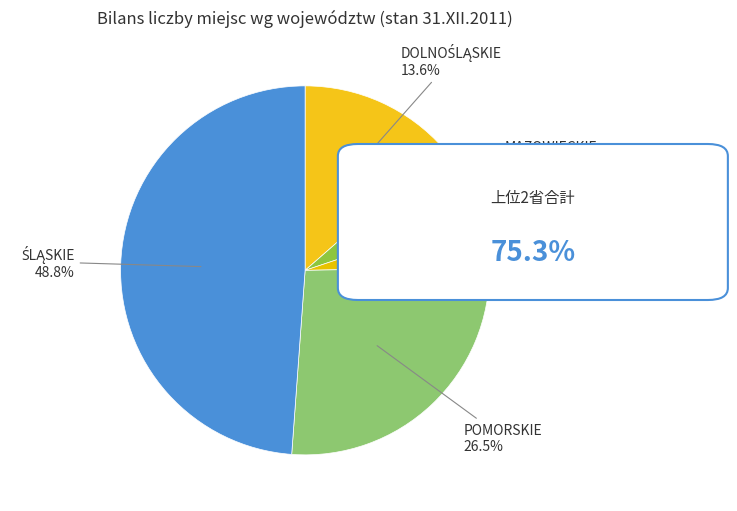

Rank the categories by value from lowest to highest.

OPOLSKIE, MAZOWIECKIE, DOLNOŚLĄSKIE, POMORSKIE, ŚLĄSKIE